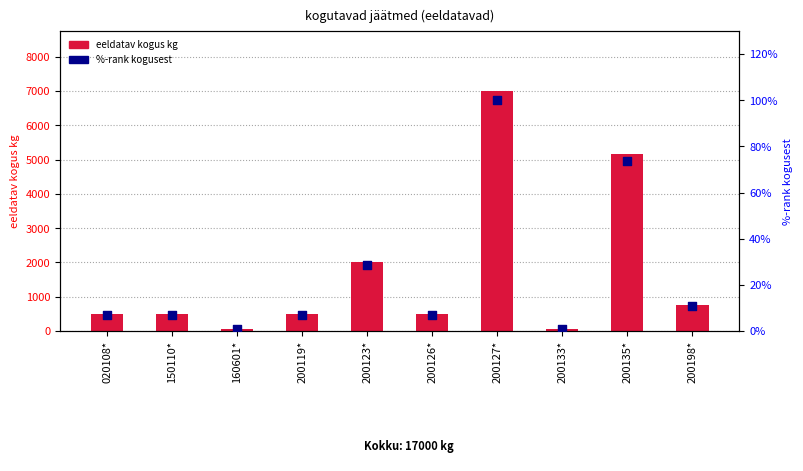

At how many categories does at least one series exceed 2233?

2